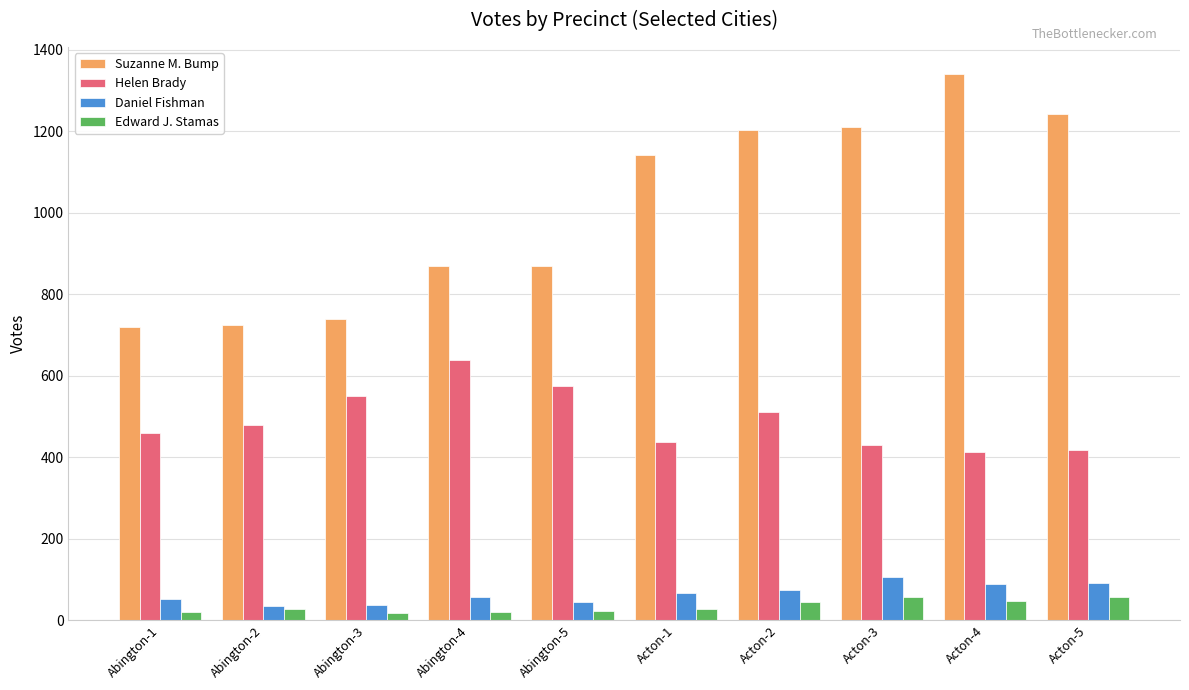

What is the difference between the maximum and minimum values in the Edward J. Stamas series?

38